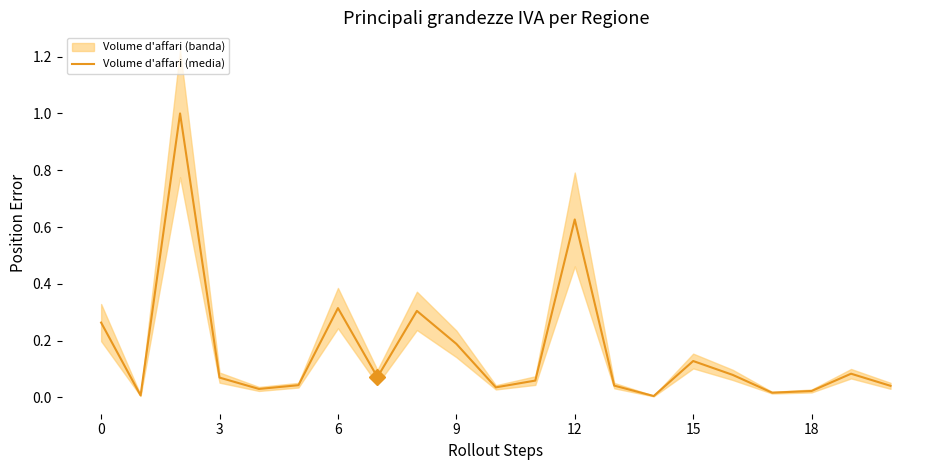

What is the highest value of the Volume d'affari (media) series?

1.0